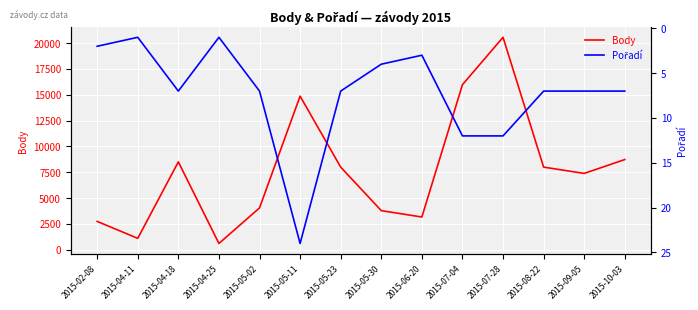

How many distinct data groups are displayed?

2